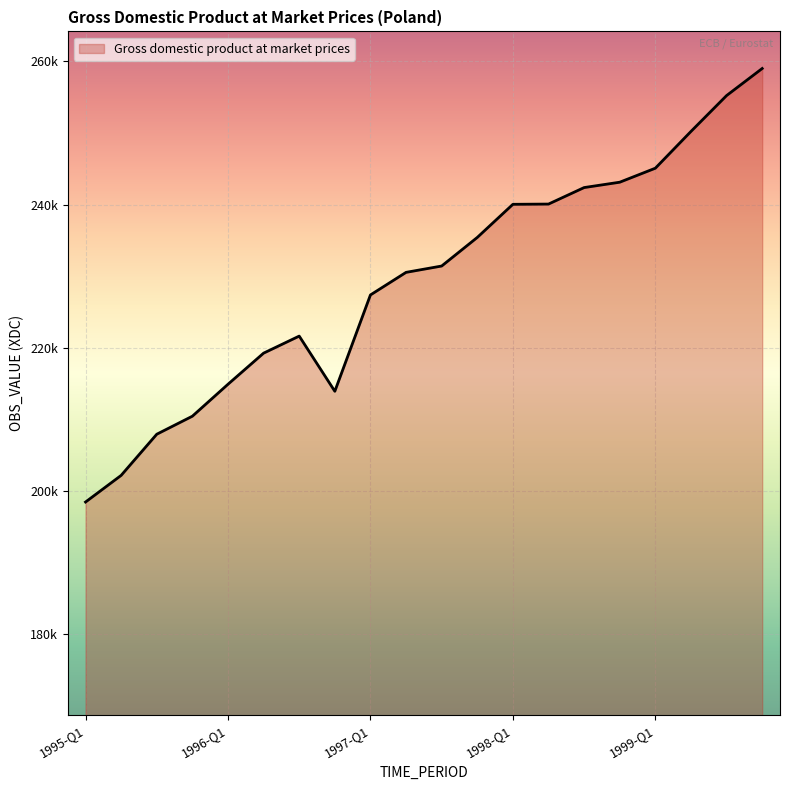

Does the chart have visible grid lines?

Yes